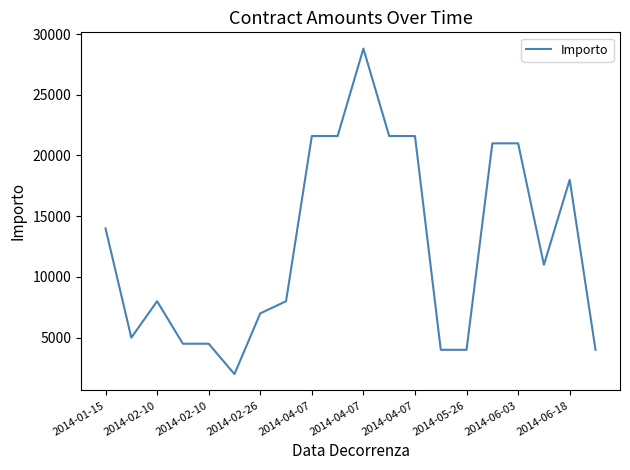

What is the maximum value shown in the chart?

28800